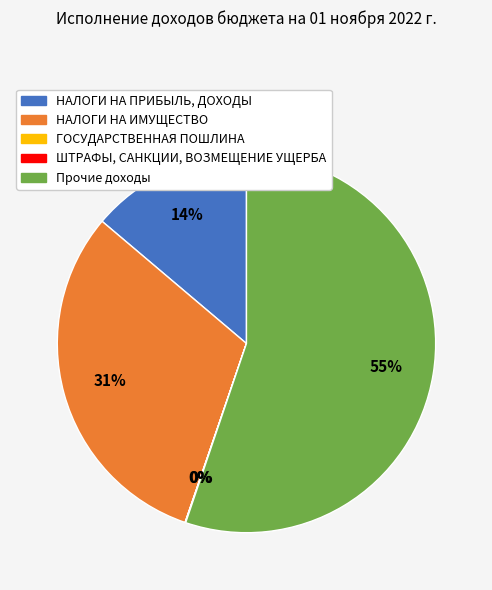

True or false: НАЛОГИ НА ПРИБЫЛЬ, ДОХОДЫ accounts for 21% of the total.

False